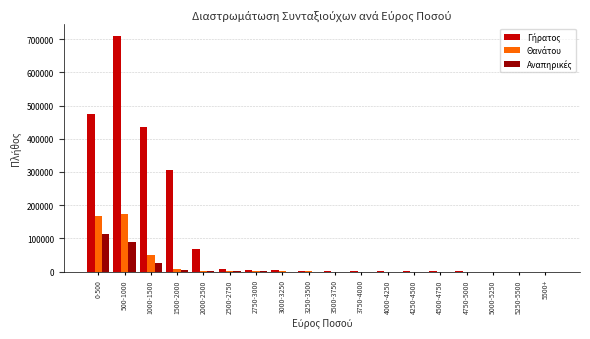

Which label corresponds to the largest value in the chart?

500-1000